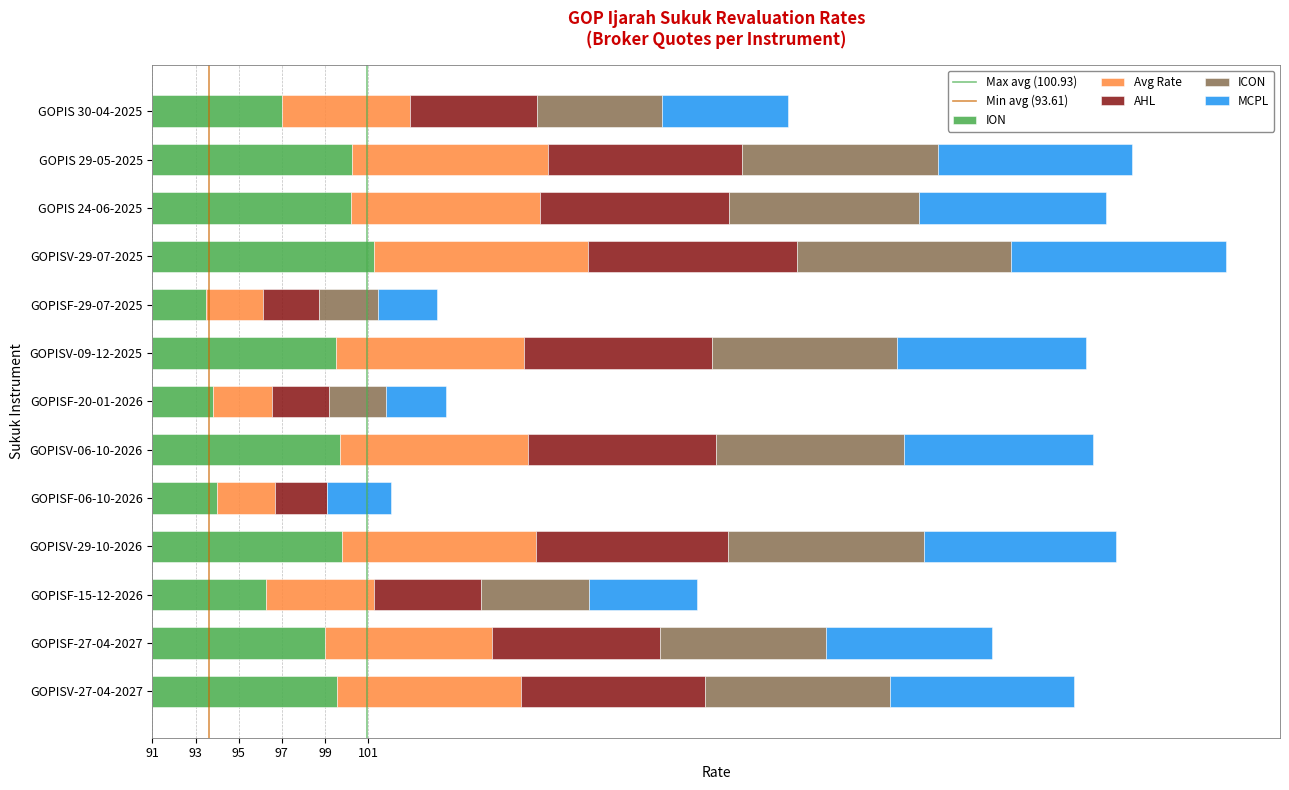

How many groups of bars are there?

13